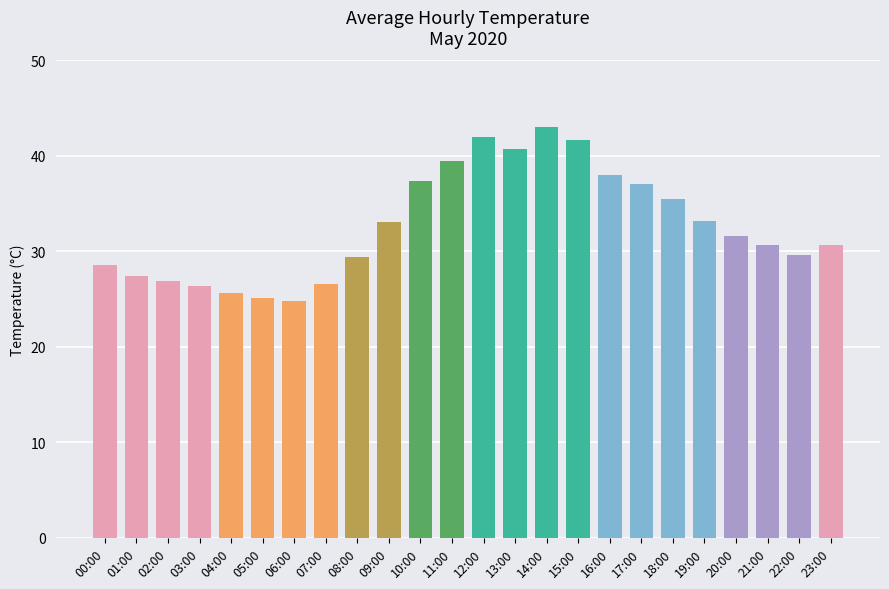

What is the sum of the values at 19:00 and 18:00?

68.7